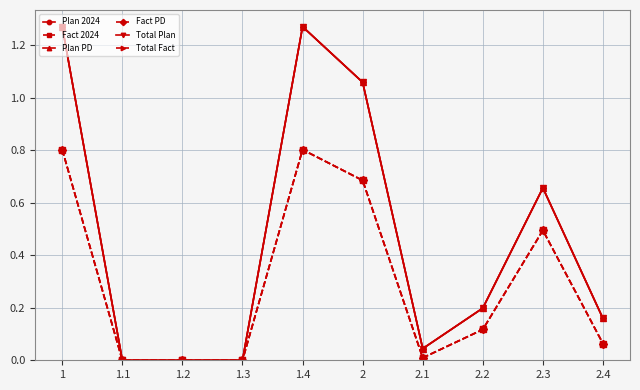

Is this an area chart (filled region under the line)?

No